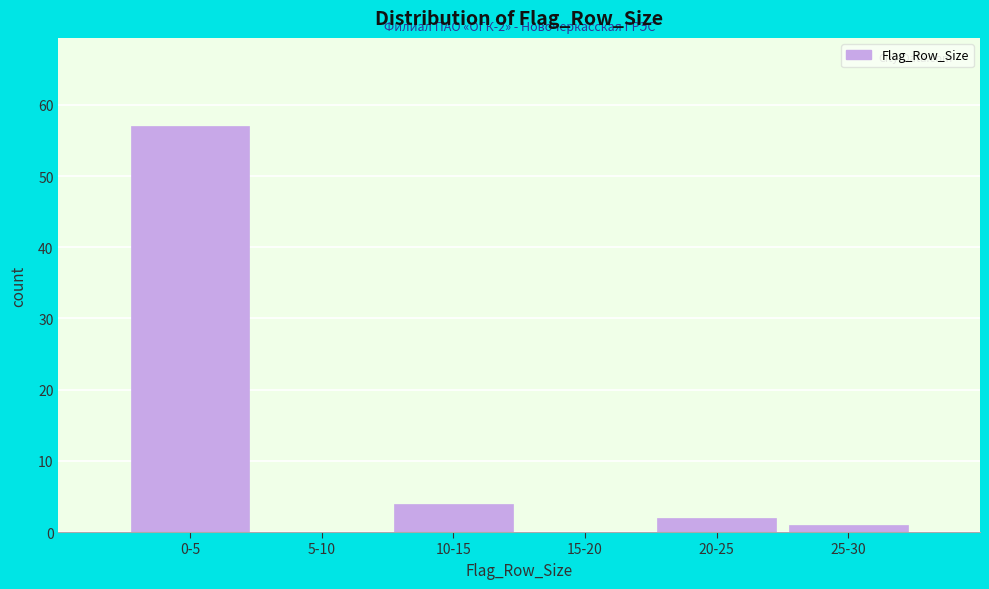

Is it true that the value at 15-20 is 0?

True